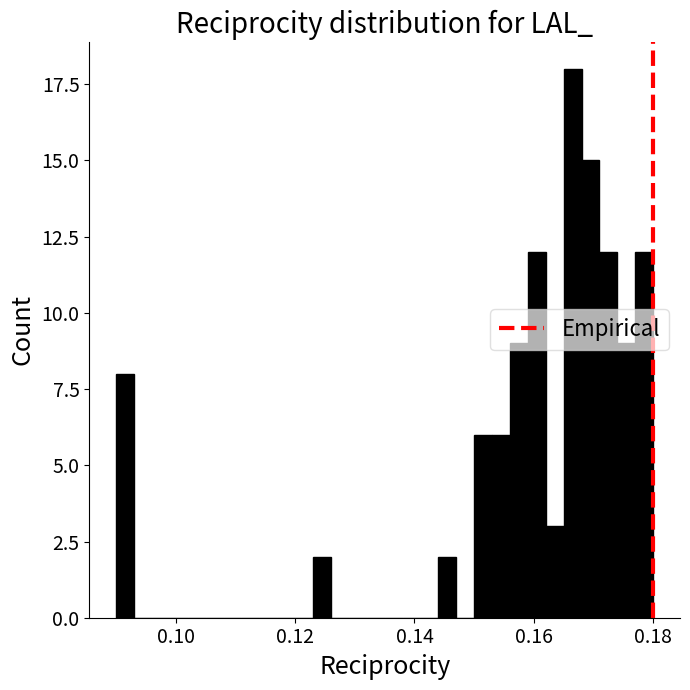

Around what value on the x-axis is the tallest bar? Give the approximate position of its centre, as read against the axis.

0.166